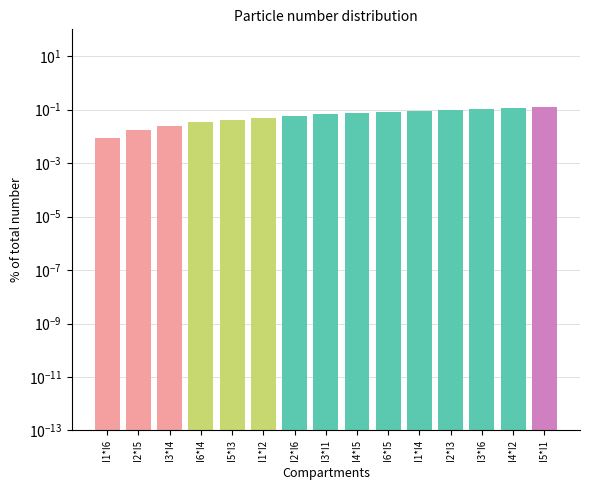

List the labels in order of value, largest first.

I5*I1, I4*I2, I3*I6, I2*I3, I1*I4, I6*I5, I4*I5, I3*I1, I2*I6, I1*I2, I5*I3, I6*I4, I3*I4, I2*I5, I1*I6